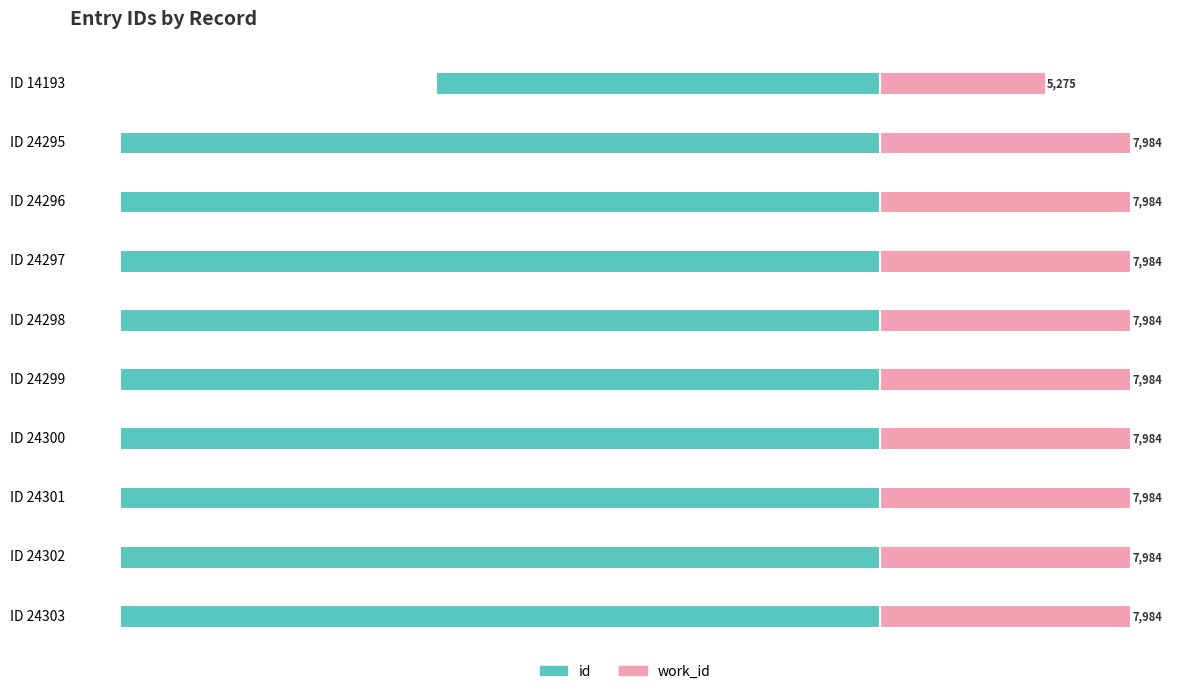

Does the chart contain any negative values?

Yes